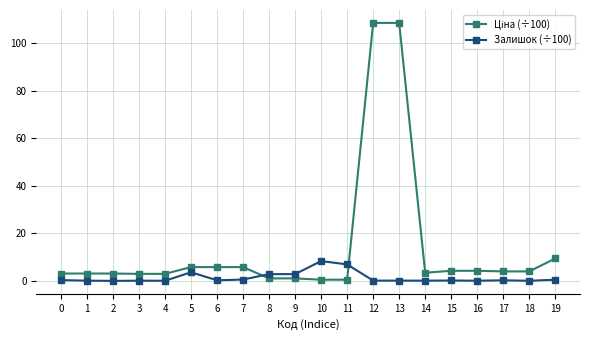

True or false: Залишок (÷100) has more than 2 points higher than both neighbors.

True